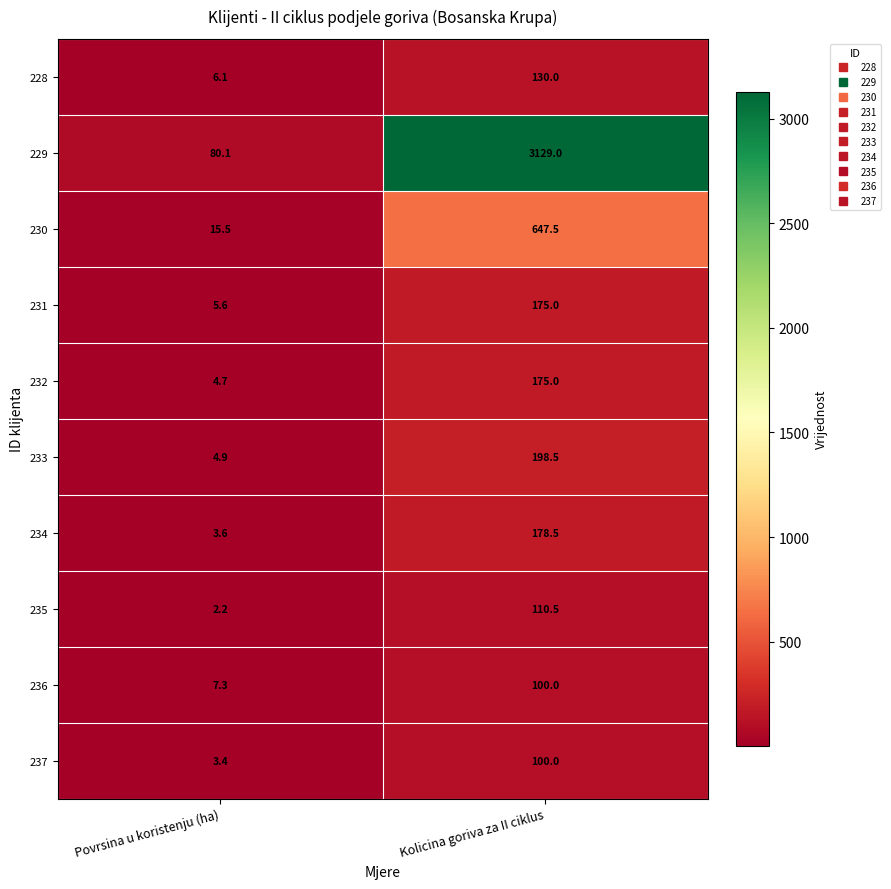

Rank the categories by 235 value from highest to lowest.

Kolicina goriva za II ciklus, Povrsina u koristenju (ha)